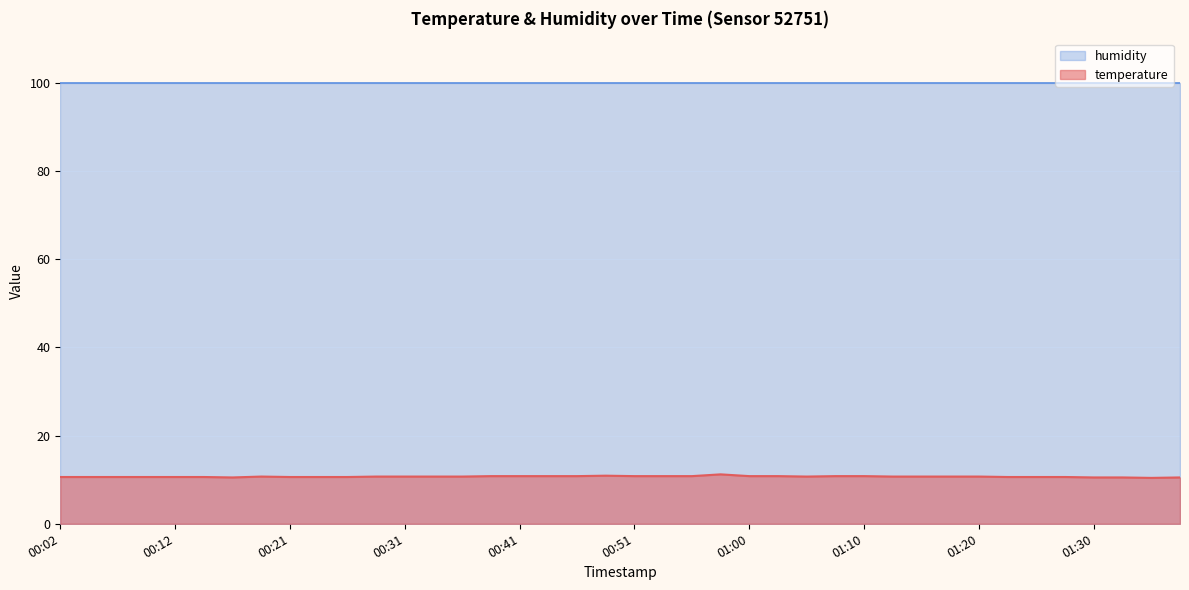

What is the label of the 35th point from the right?

00:14